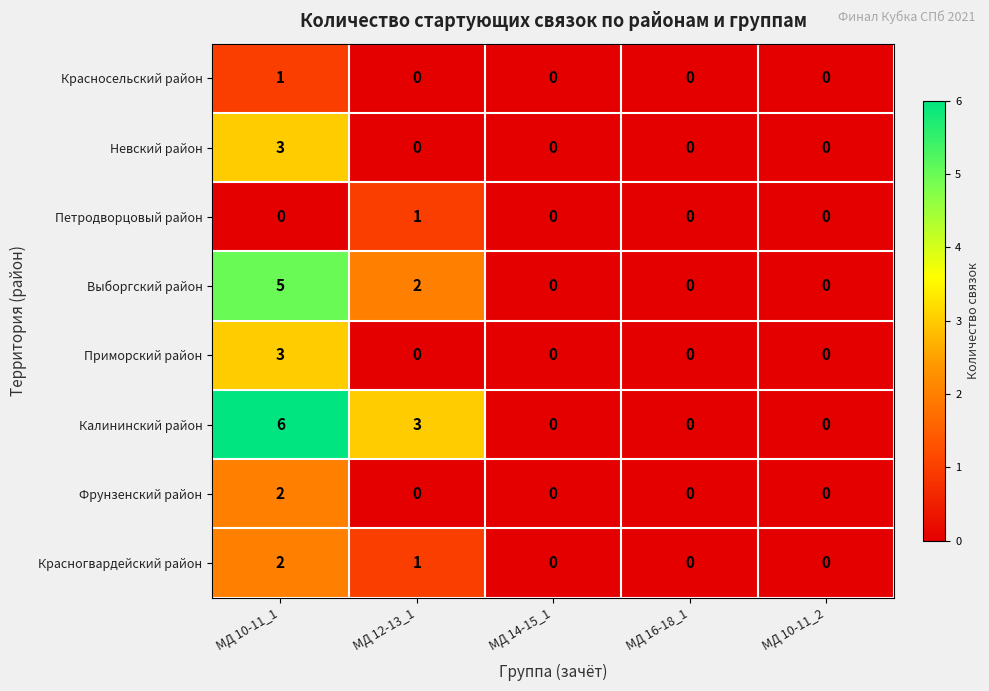

Which series has the largest total across all categories?

Калининский район